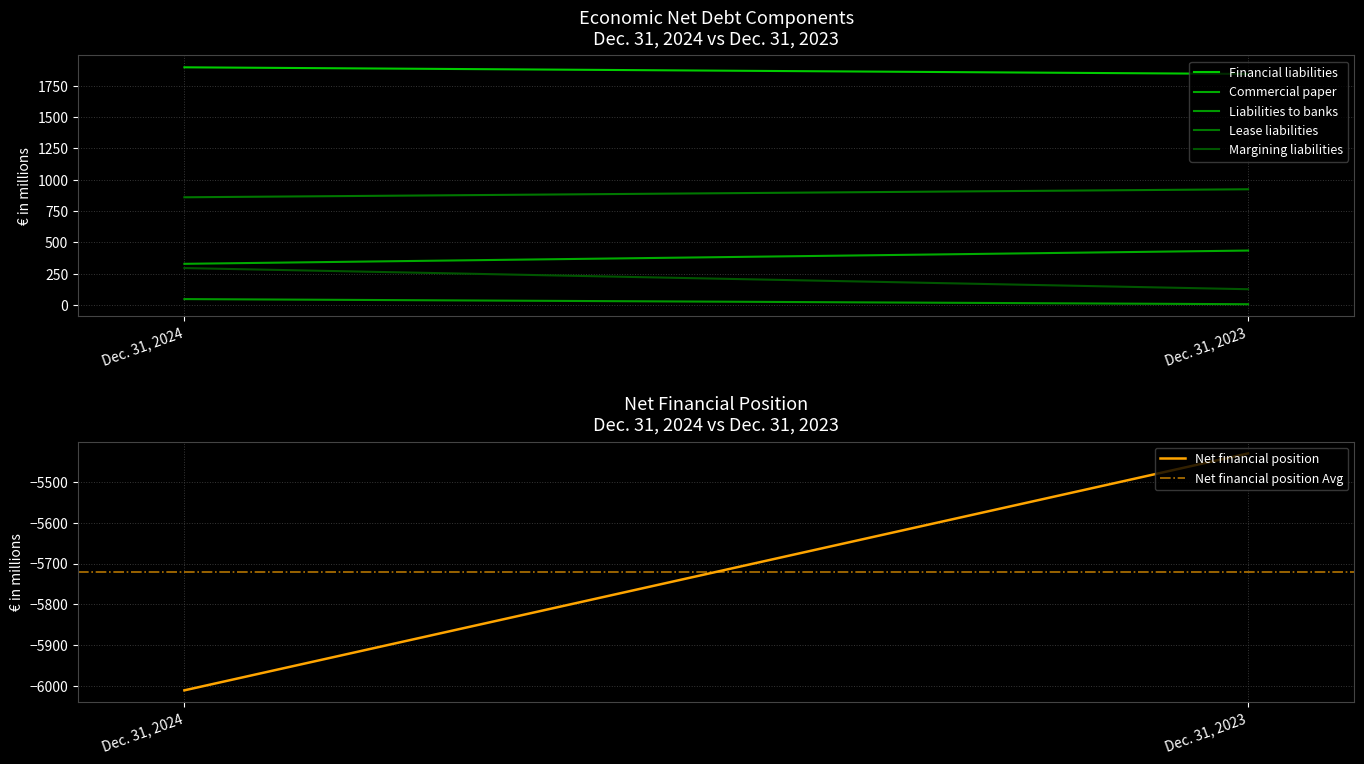

What is the sum of the Margining liabilities values at Dec. 31, 2024 and Dec. 31, 2023?

419